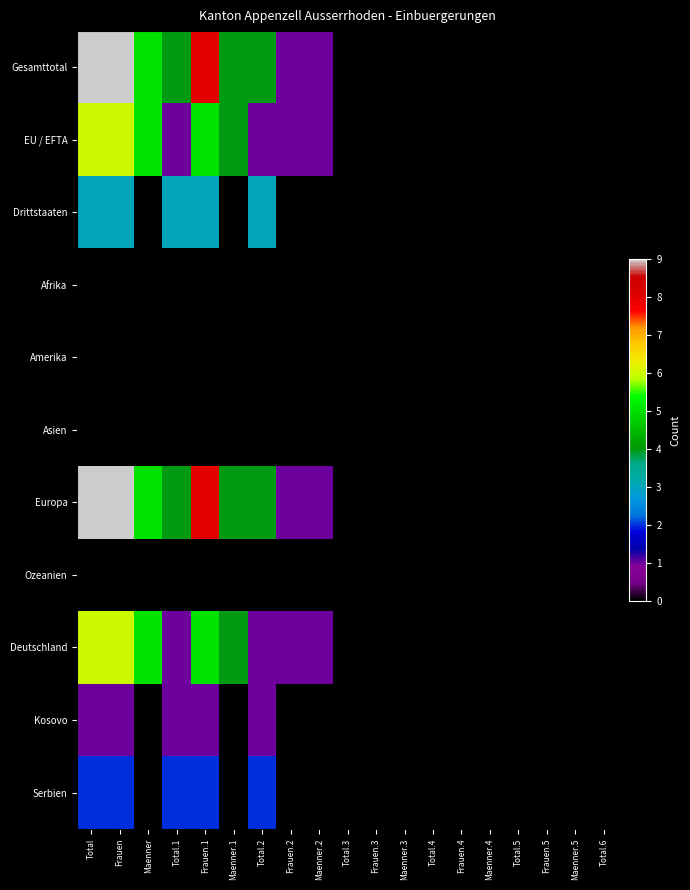

Which has a higher value, Total or Frauen?

Total